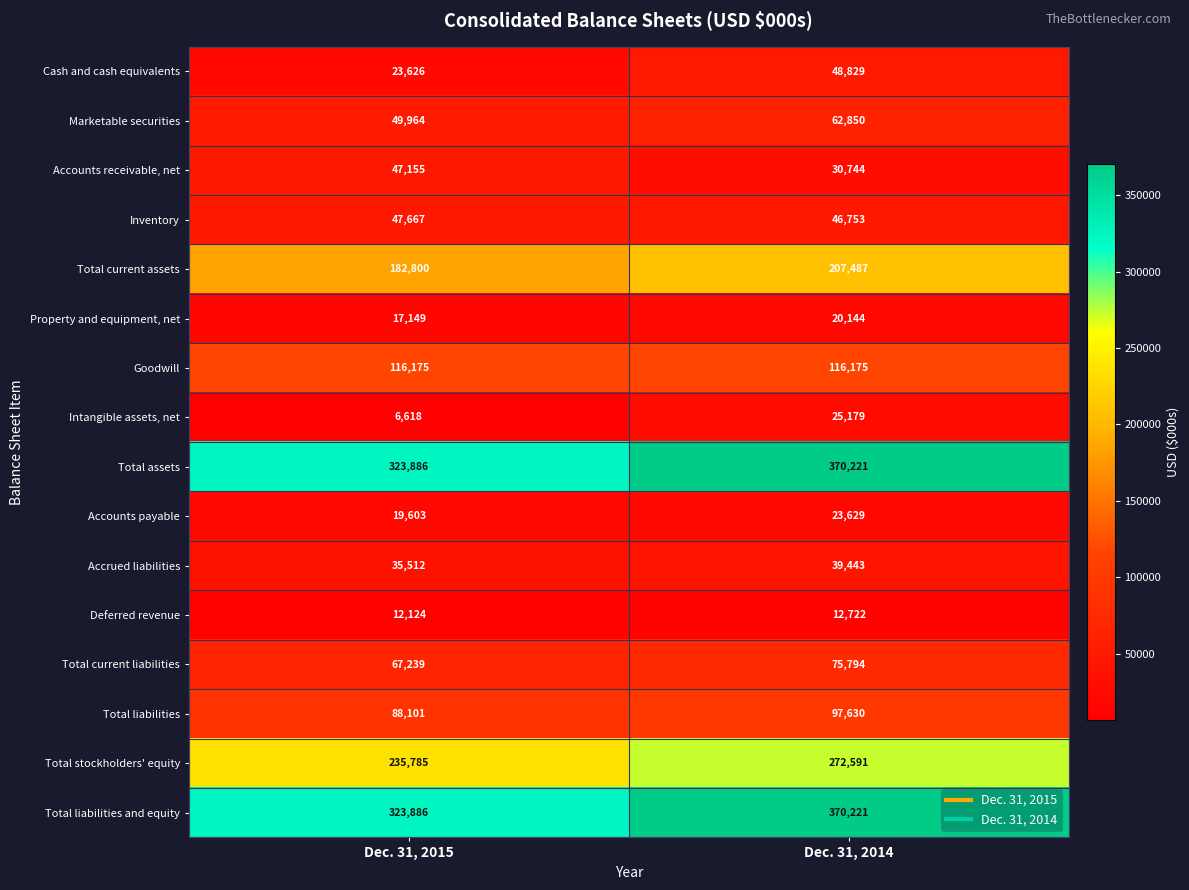

What is the difference between the highest and lowest values at Dec. 31, 2015?

317268